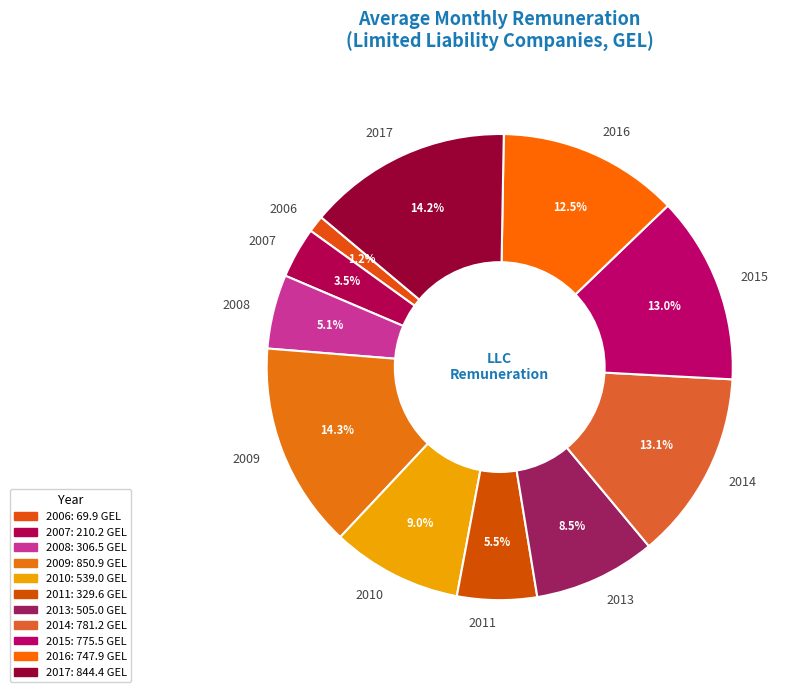

Which has a higher value, 2010 or 2006?

2010